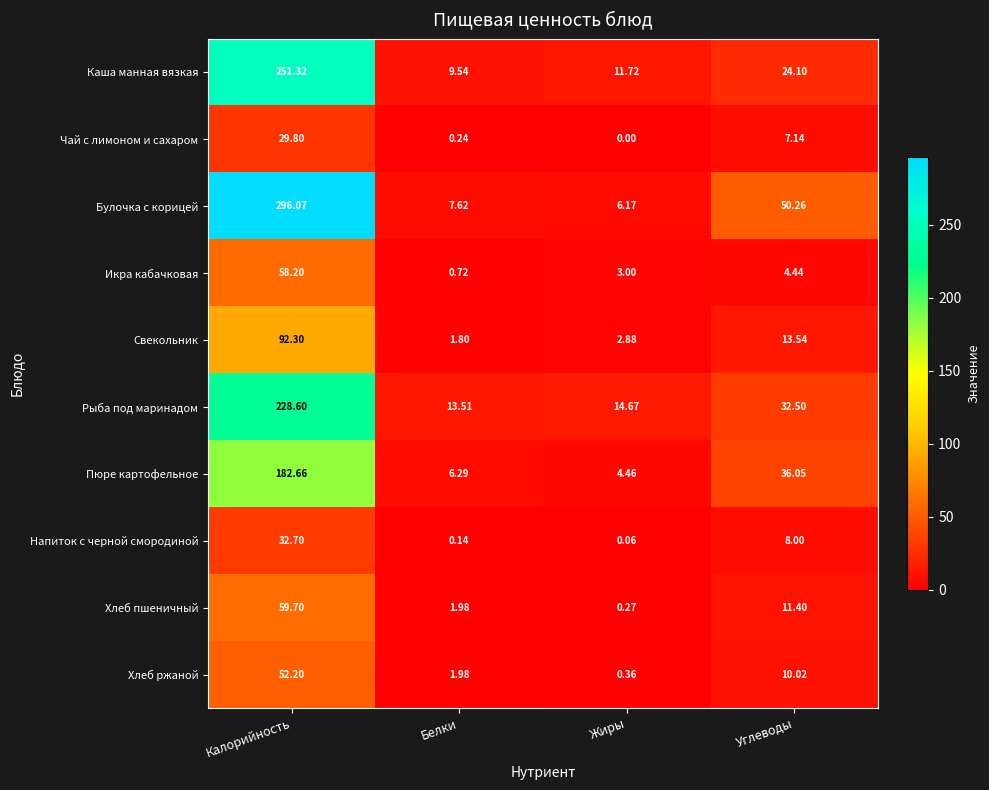

At which category does the chart reach its minimum across all series?

Жиры